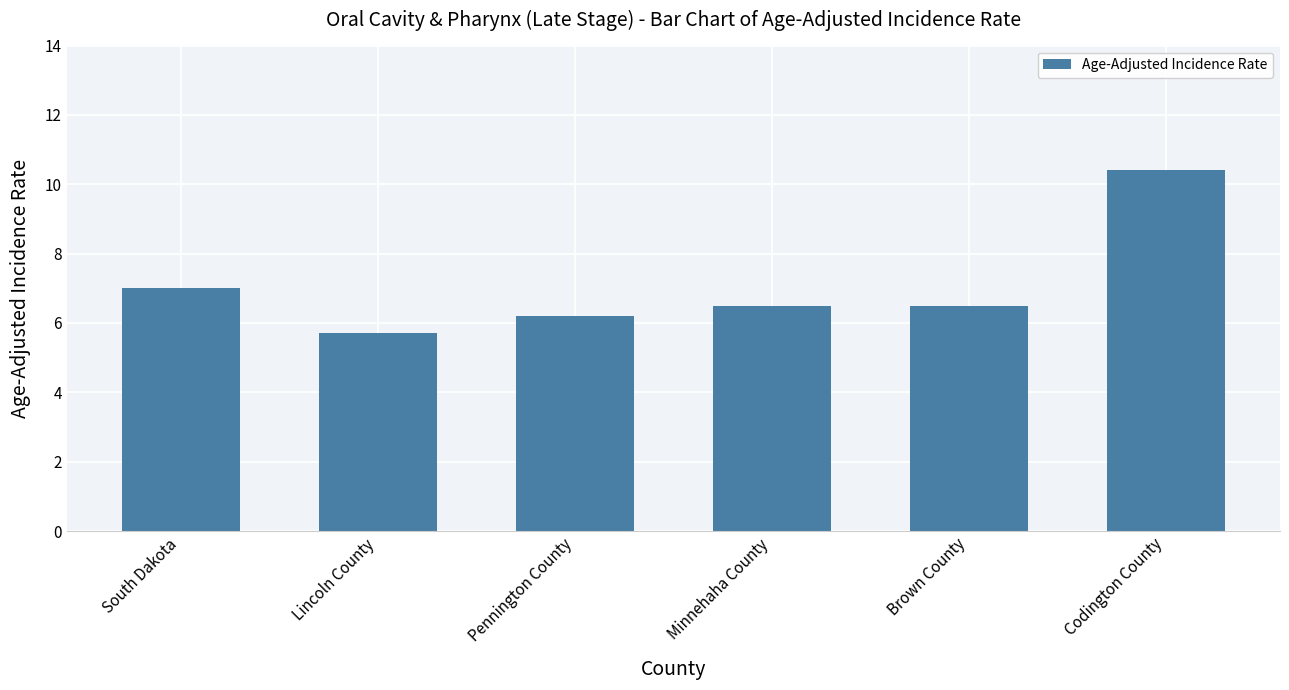

What is the difference between the values at Minnehaha County and Lincoln County?

0.8